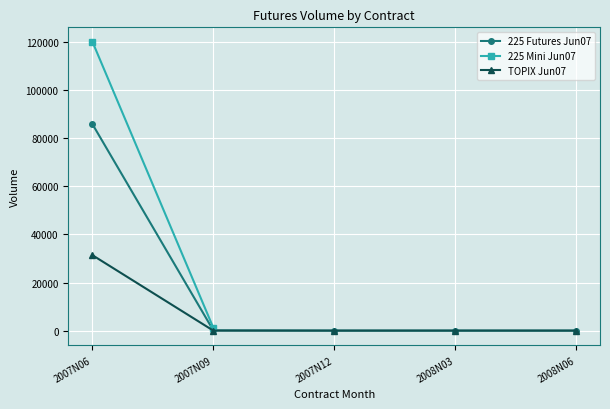

What position from the right is 2007N09?

4